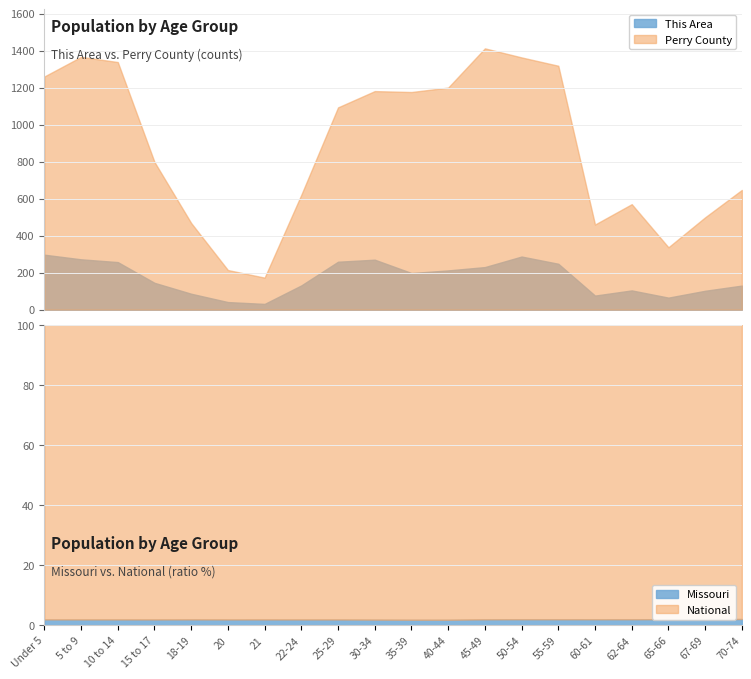

True or false: Perry County has a value of 173 at 21.

True